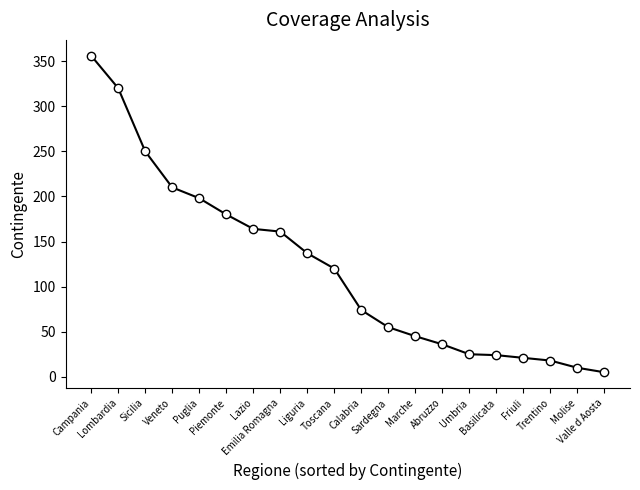

How many data points are less than 120?

10